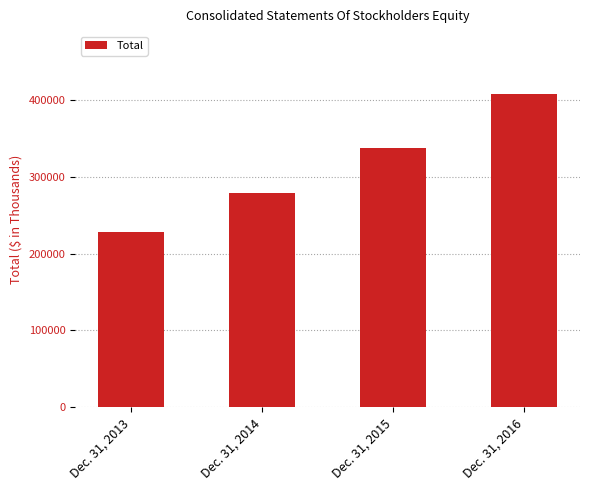

Where is the data nearest to the value 318114?

Dec. 31, 2015